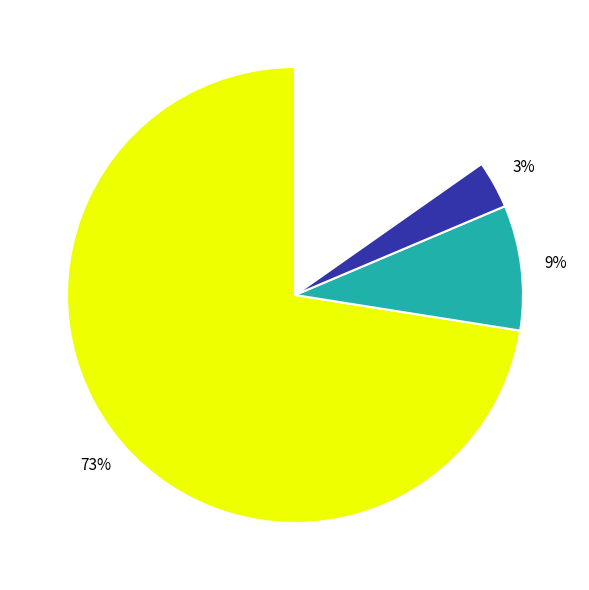

Which slice represents more than half of the pie?

Servicios Personales